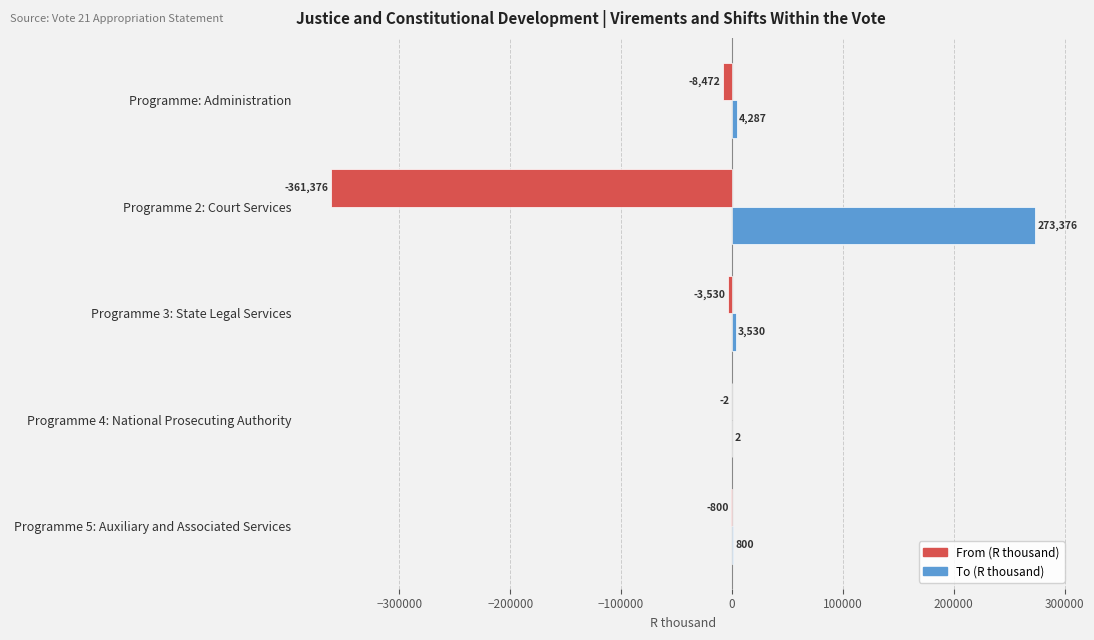

Which series changed the most between Programme: Administration and Programme 3: State Legal Services?

From (R thousand)